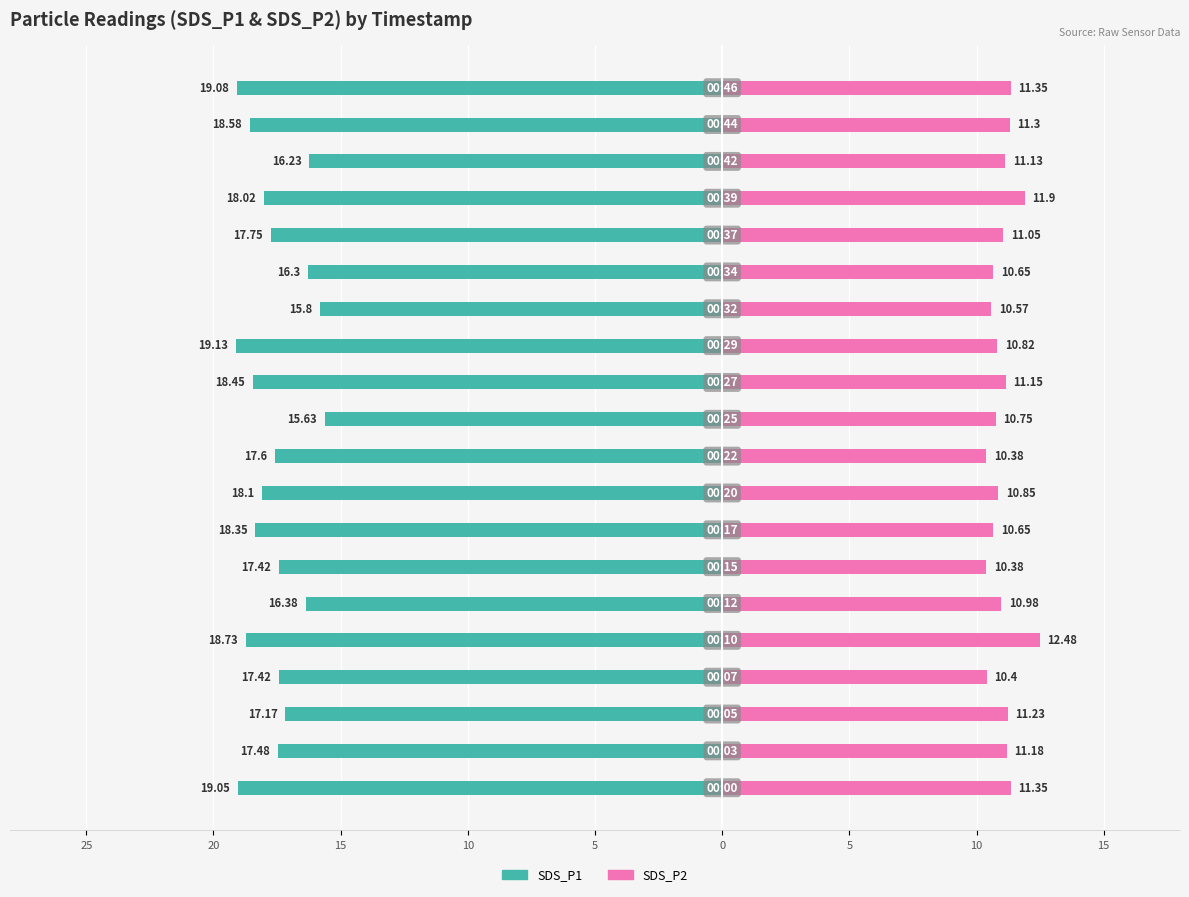

The value of SDS_P2 (Renter-occupied style) at 14 is 3.0. True or false?

False